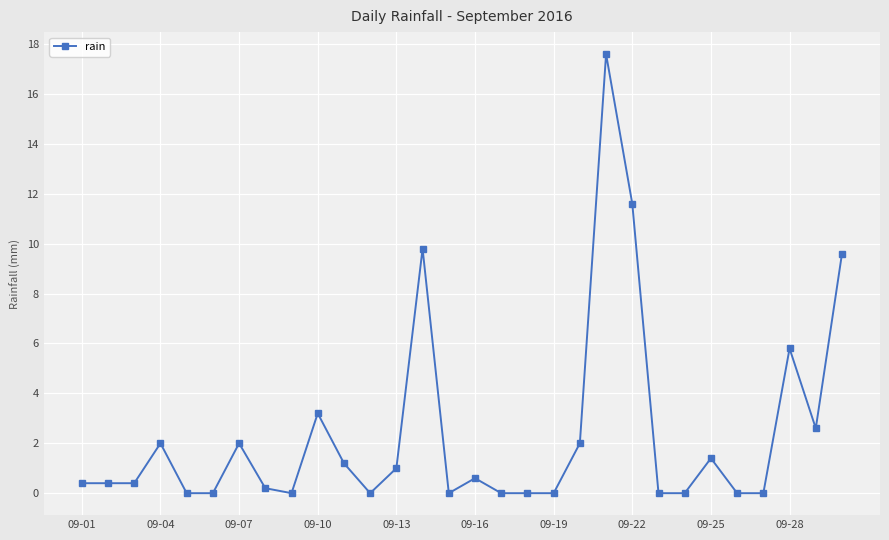

True or false: there are more than 2 points higher than both neighbors.

True